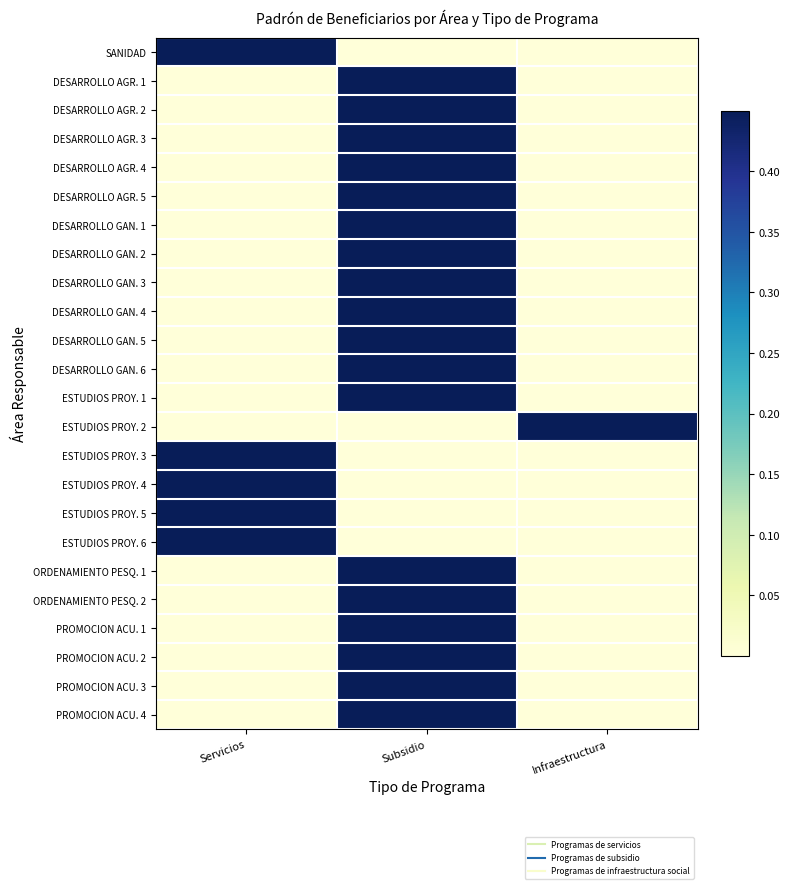

At how many categories does at least one series exceed 0?

3